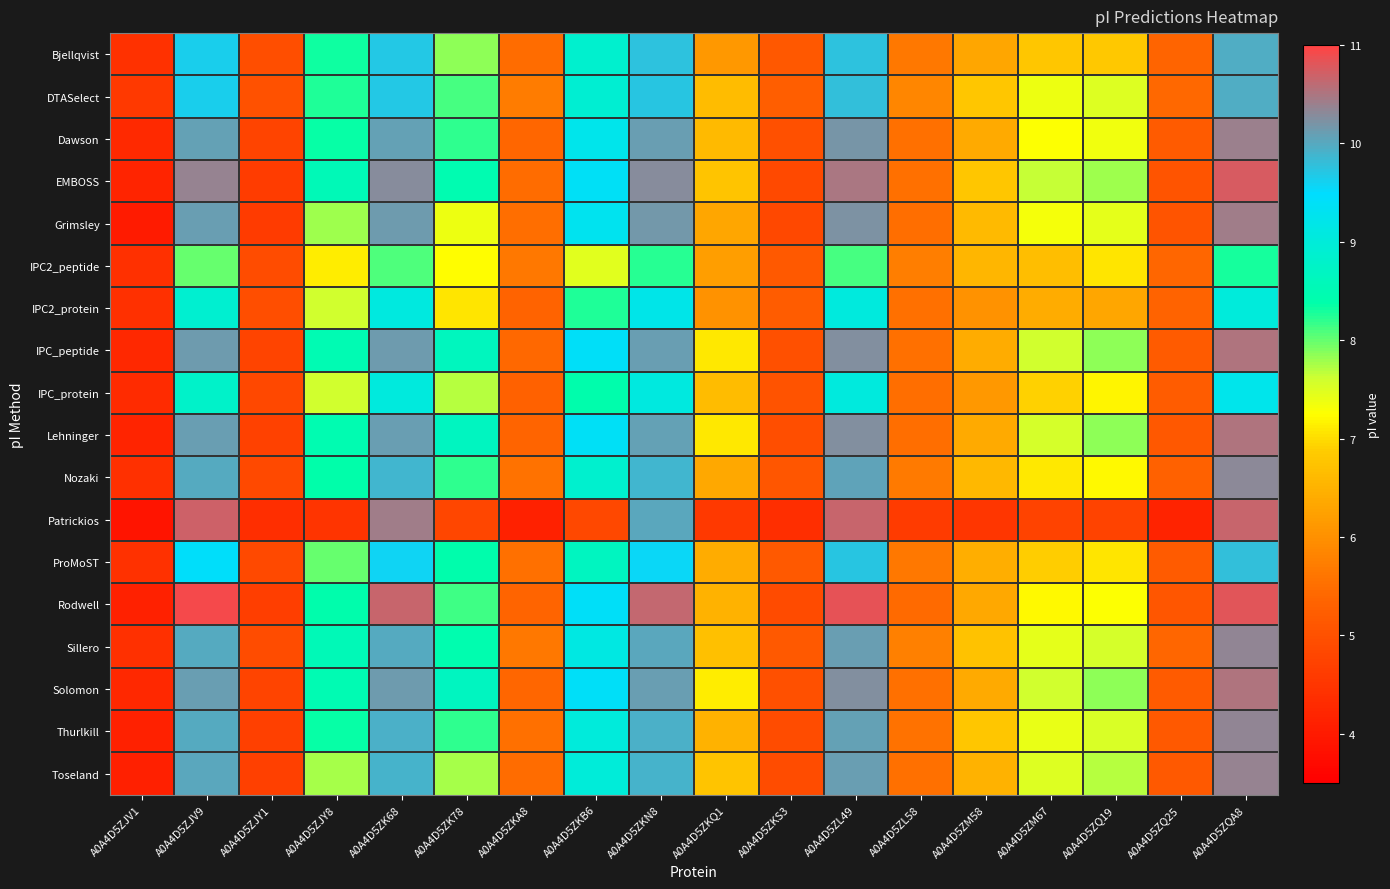

At how many categories does at least one series exceed 10?

5